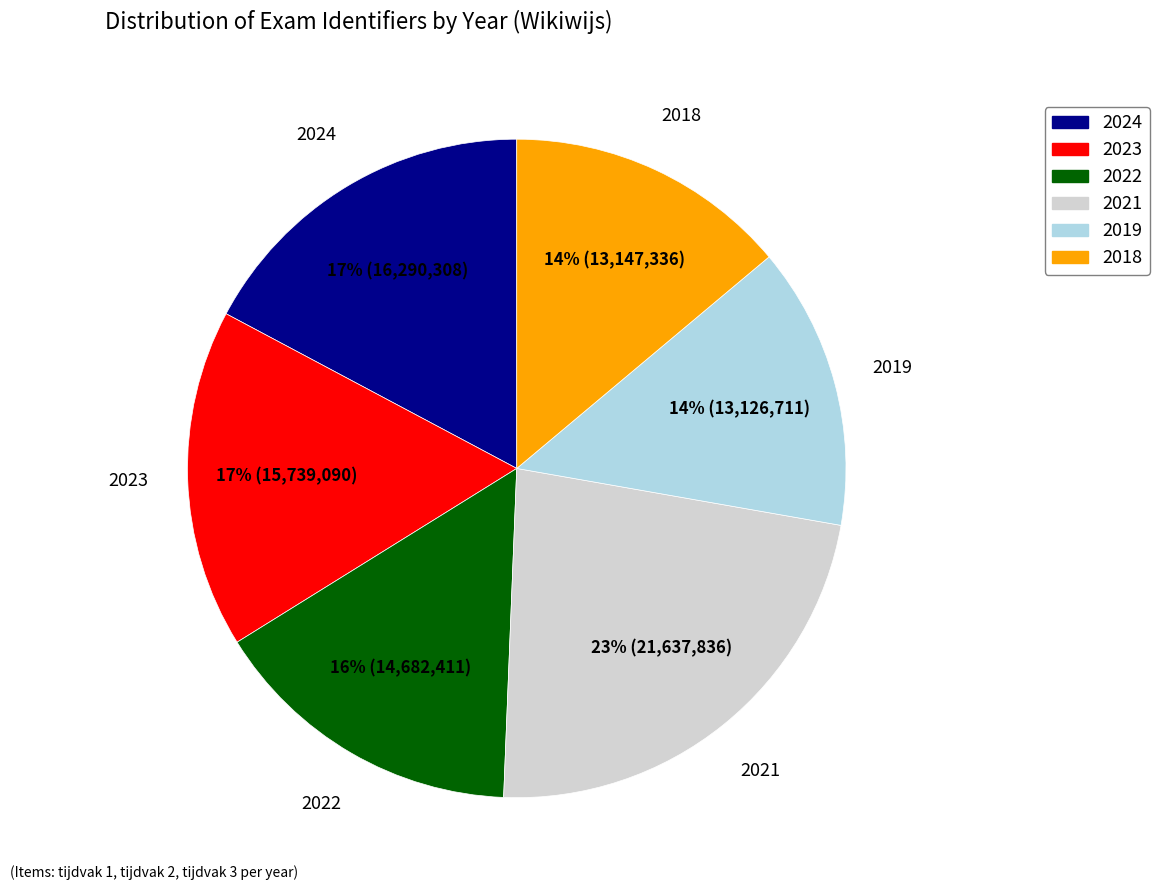

To the nearest percent, what is the difference between the largest and smallest slice percentages?

9%